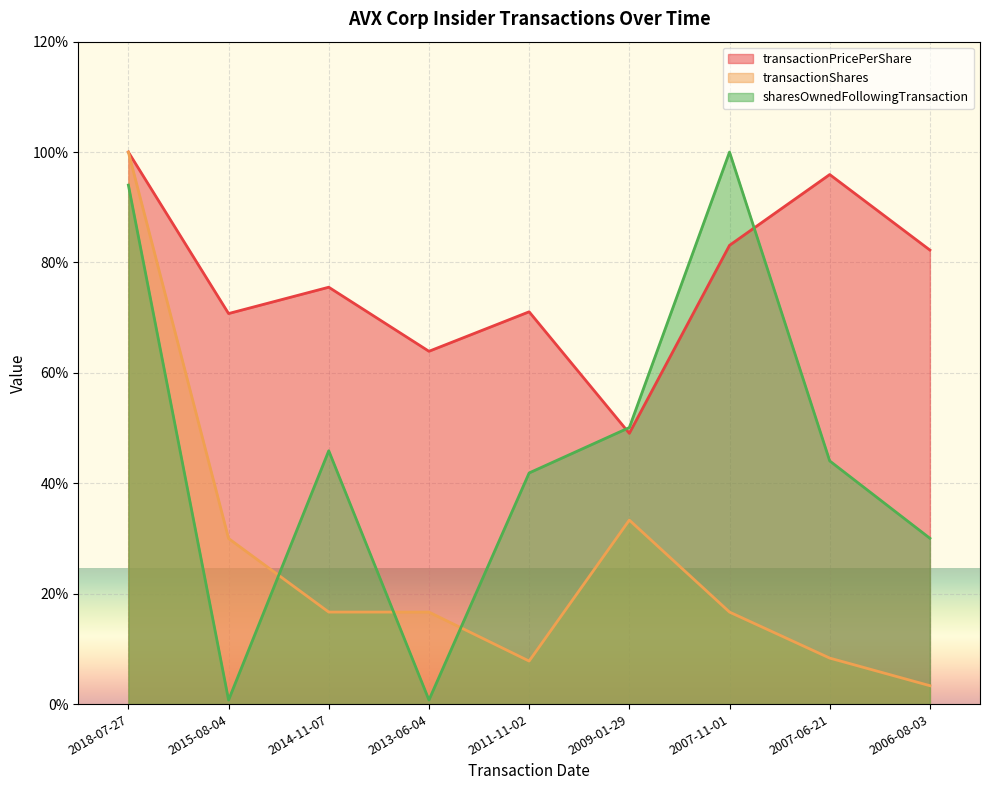

List the series in order of their overall mean, lowest first.

transactionShares, sharesOwnedFollowingTransaction, transactionPricePerShare